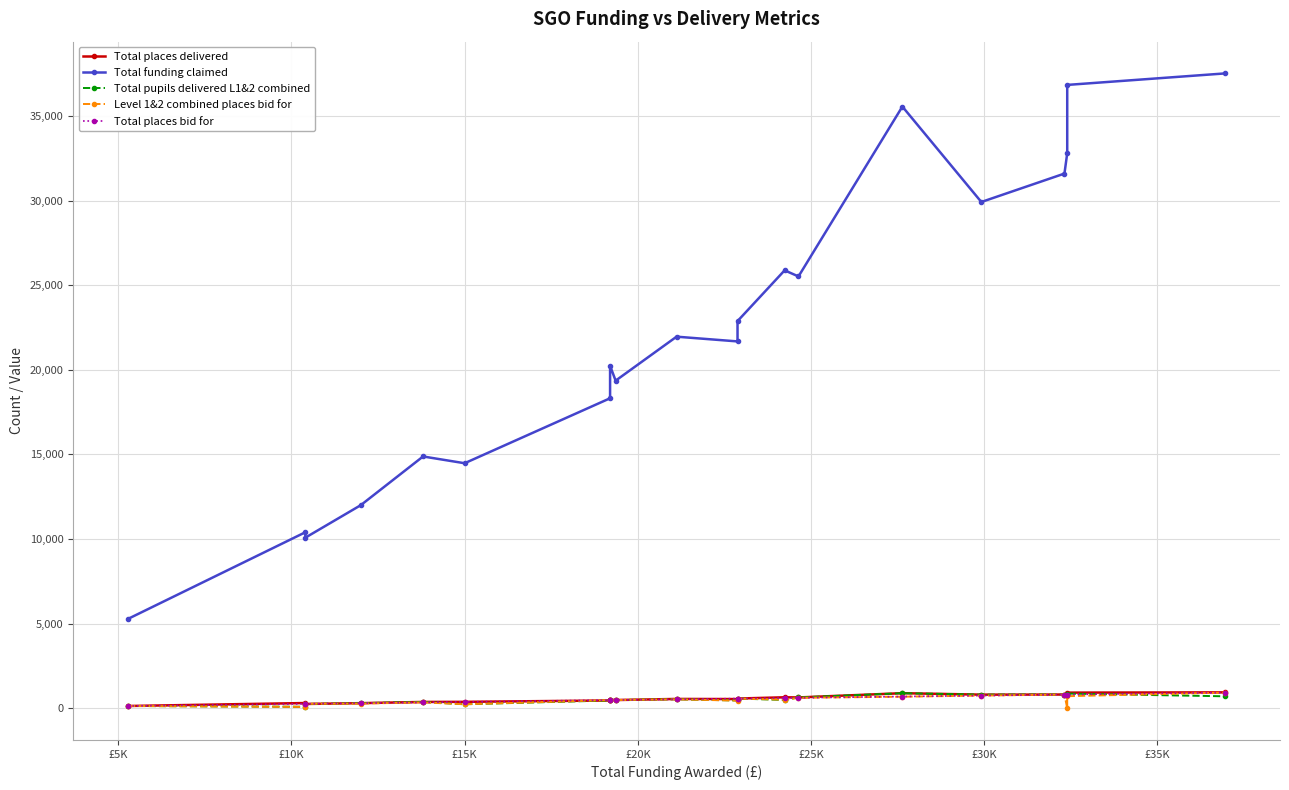

Reading left to right, list all the values displayed in this chart.

Total places delivered: 132	307	252	300	372	378	458	506	484	549	542	572	647	638	889	803	810	820	922	938
Total funding claimed: 5280	10400	10080	12000	14880	14480	18320	20240	19360	21960	21680	22880	25880	25520	35560	29920	31600	32800	36840	37520
Total pupils delivered L1&2 combined: 132	86	252	300	372	235	458	506	484	531	458	572	489	638	889	803	810	790	865	705
Level 1&2 combined places bid for: 132	80	260	275	345	235	480	460	484	528	450	572	506	616	681	748	808	0	712	924
Total places bid for: 132	260	260	300	345	375	480	480	484	528	572	572	606	616	691	748	808	810	810	924